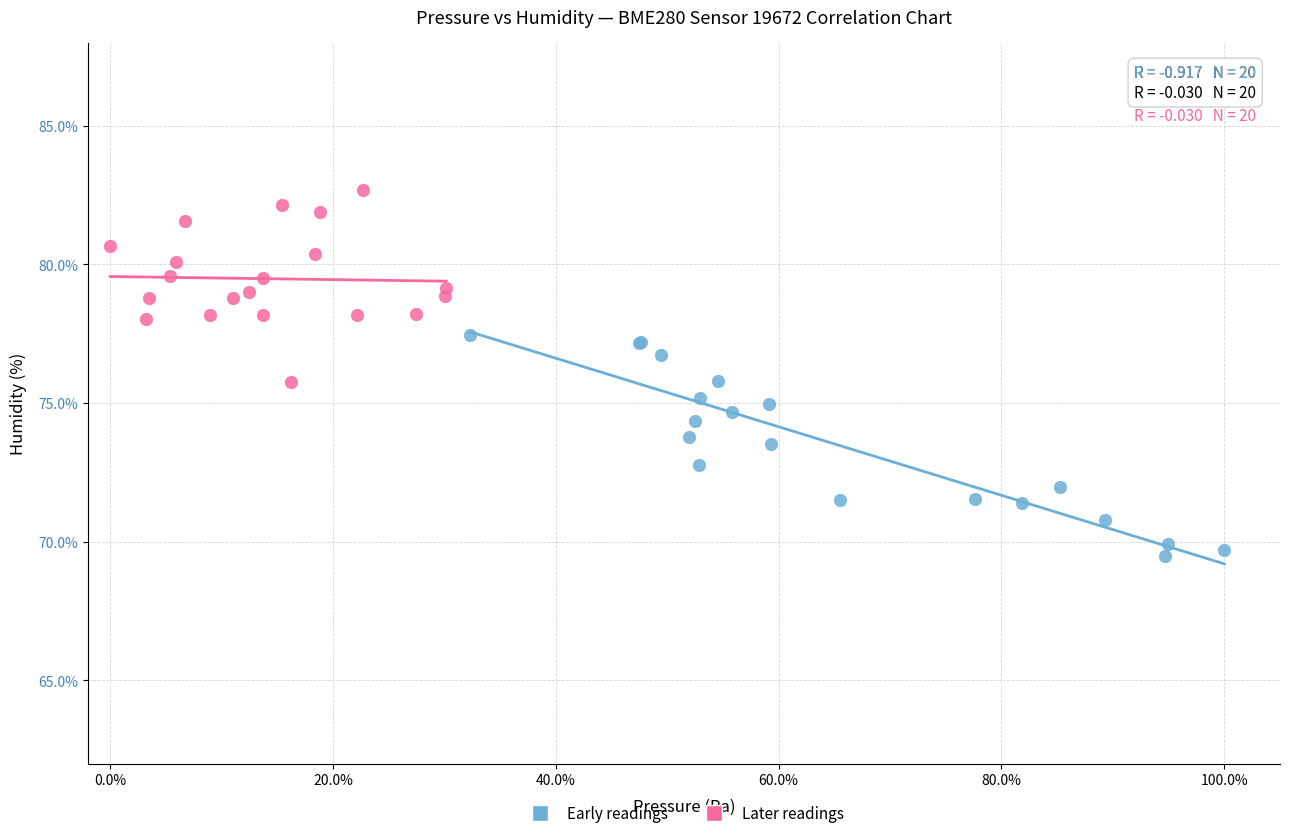

Which series has the widest spread of Y values?

Early readings